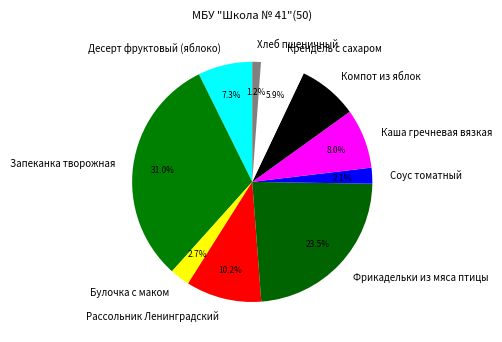

Is it true that Компот из яблок is 1% of the pie?

False